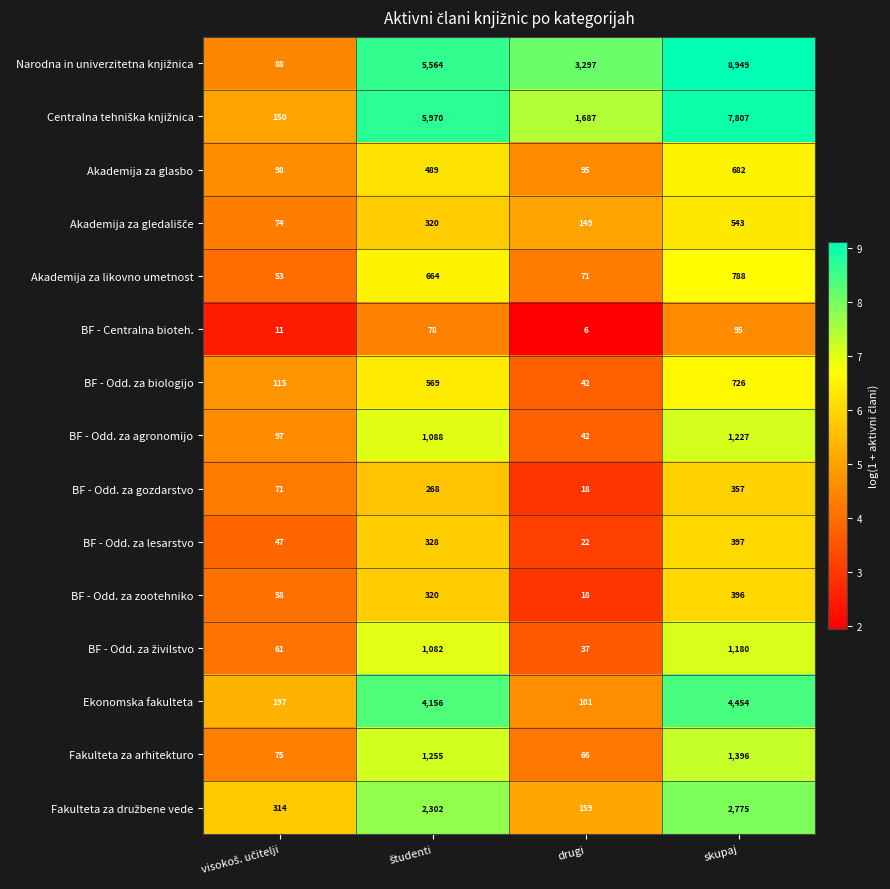

At which category is the sum across all series the highest?

skupaj